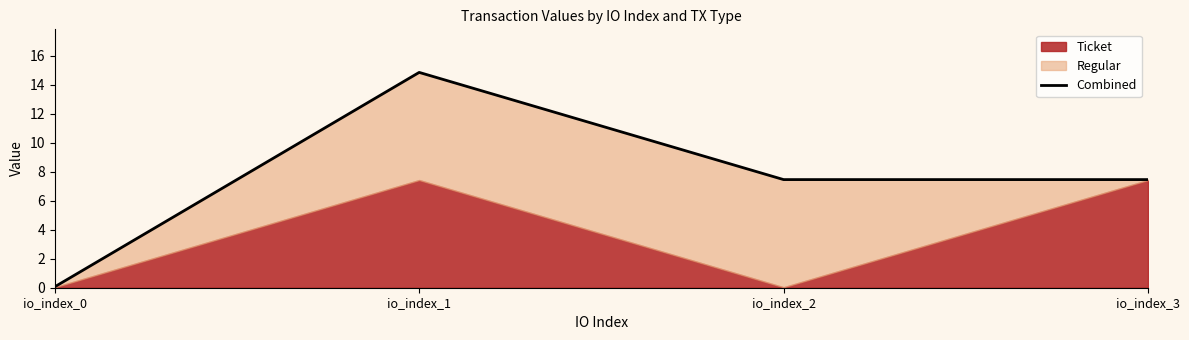

At which category does the data reach its first local peak?

io_index_1